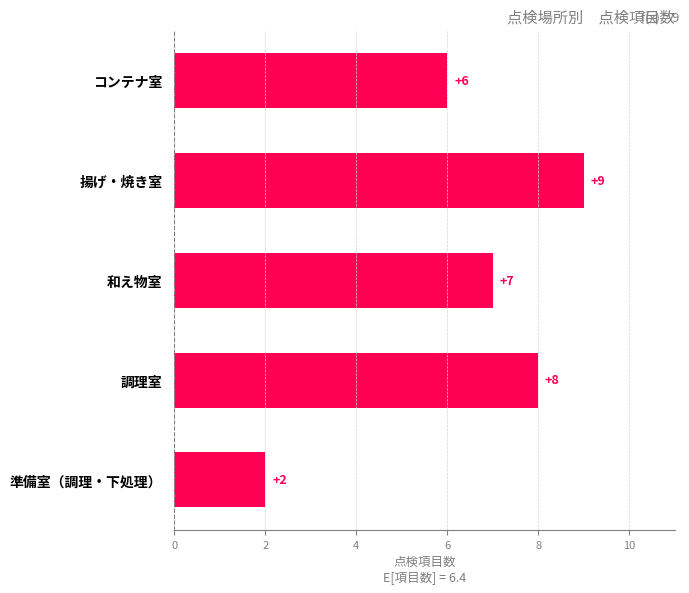

Reading bottom to top, what are all the values shown in this chart?

2	8	7	9	6